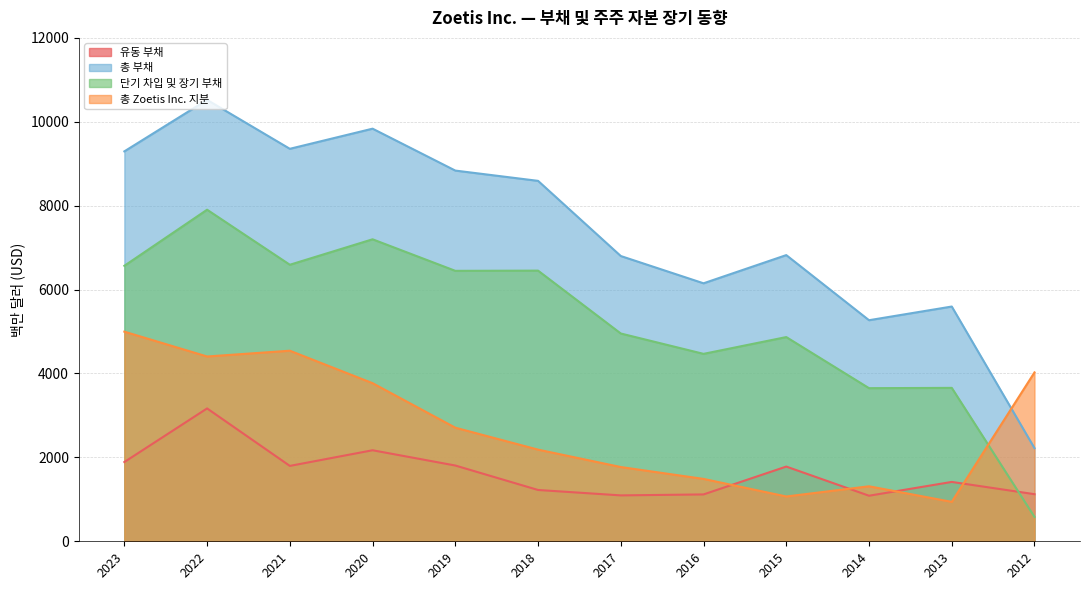

Rank the categories by 총 Zoetis Inc. 지분 value from lowest to highest.

2013, 2015, 2014, 2016, 2017, 2018, 2019, 2020, 2012, 2022, 2021, 2023